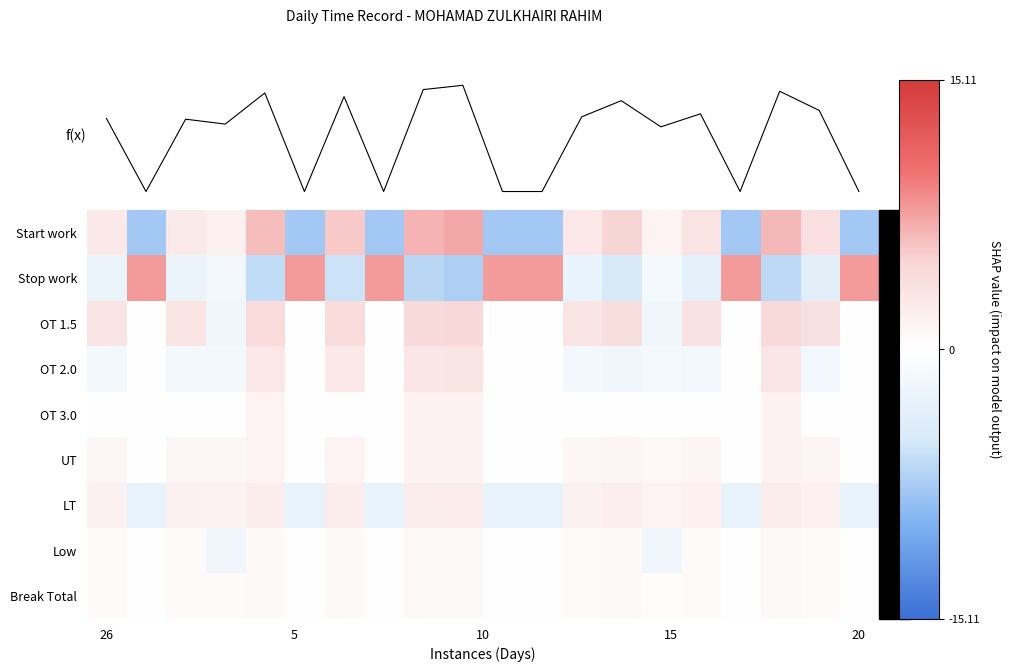

What is the difference between the second highest and minimum values in the Low series?

2.6